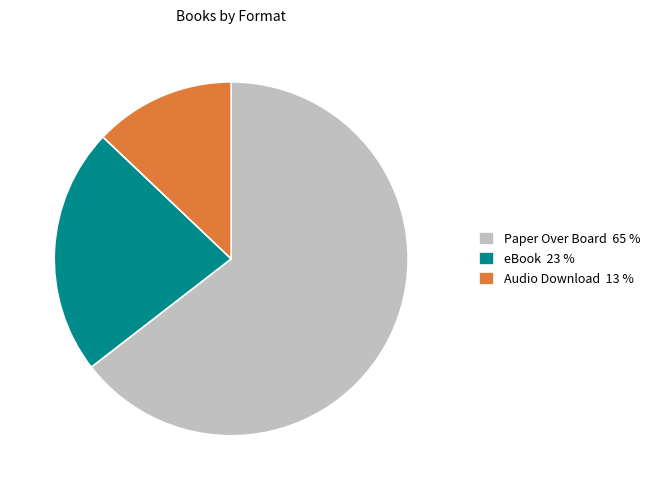

Is it true that eBook 23 % is 37% of the pie?

False